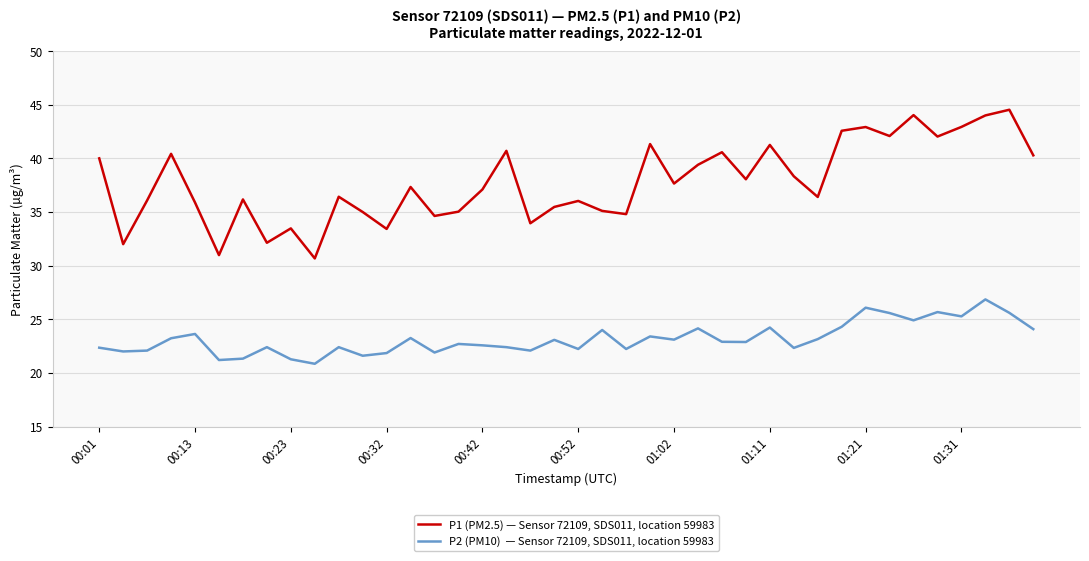

What is the minimum value shown in the chart?

20.9